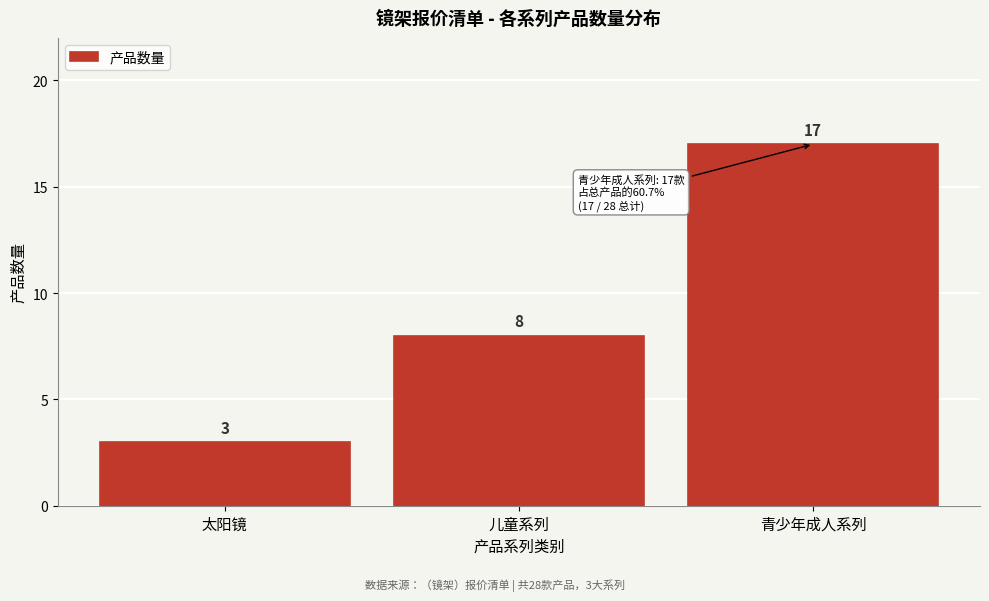

Reading left to right, transcribe all the data shown in this chart.

太阳镜=3	儿童系列=8	青少年成人系列=17